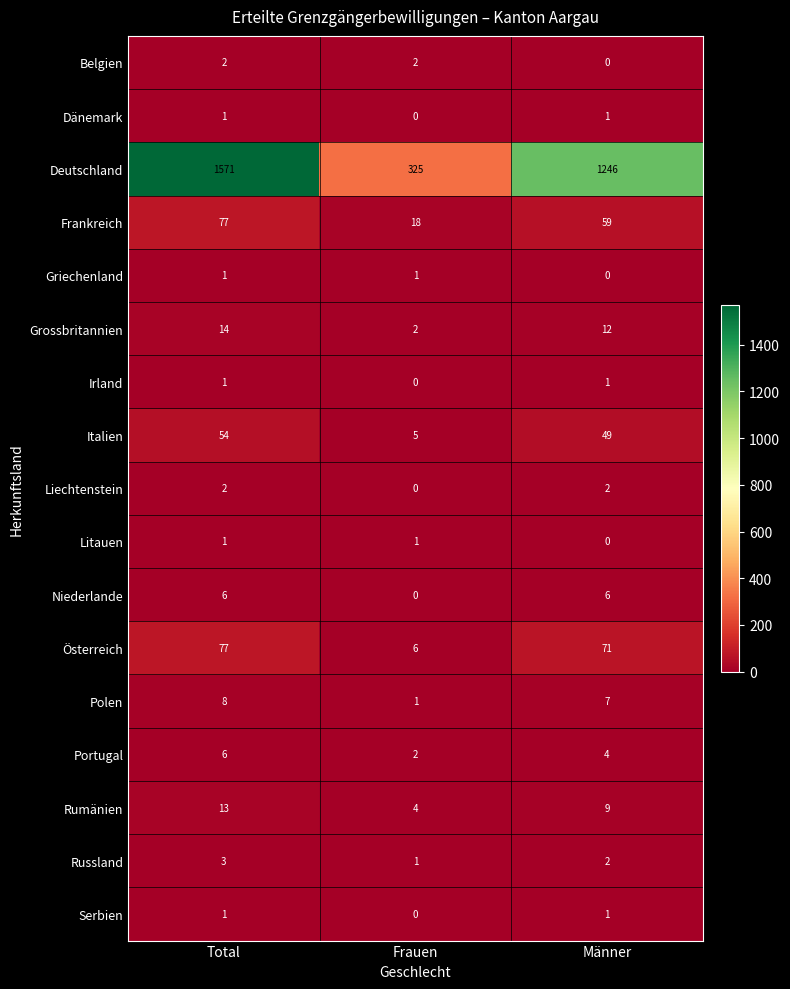

Which series has the largest total across all categories?

Deutschland